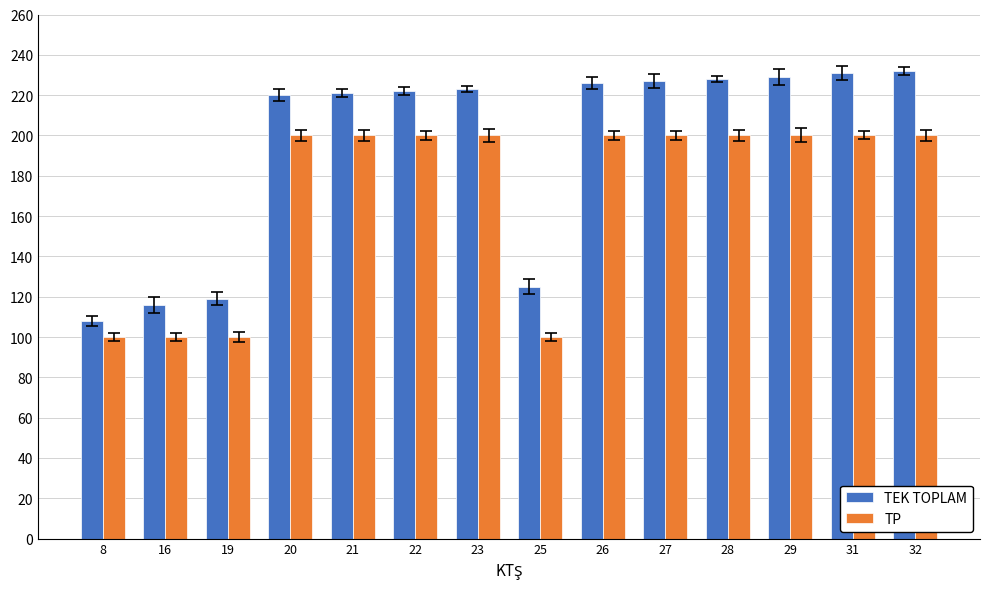

What is the total value across all series at 19?

219